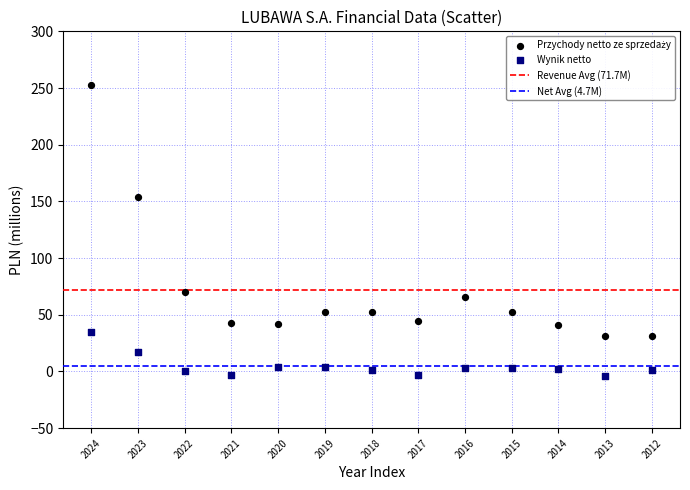

Across all series, what Y value is closest to 124?

154.1